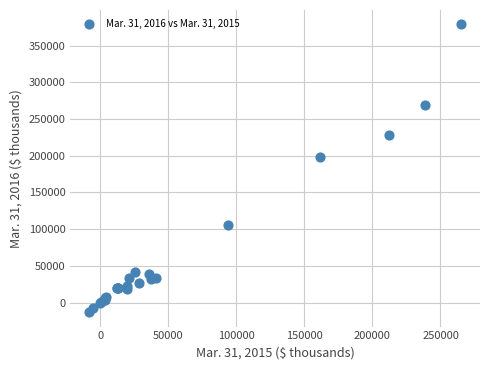

What Y value in the scatter plot is closest to 182863?

197832